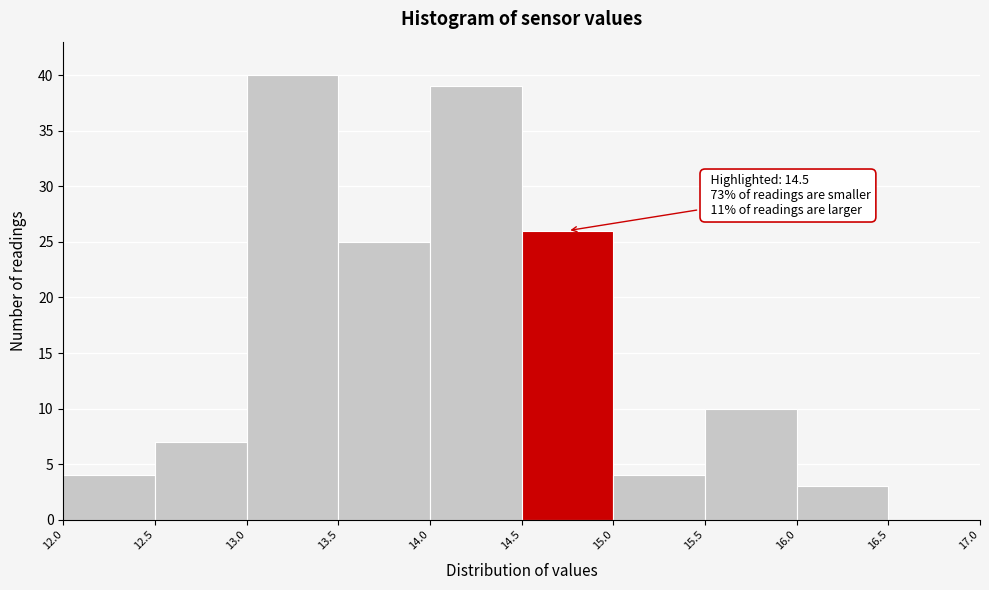

Which range on the x-axis has the tallest bar?

13.0 to 13.5